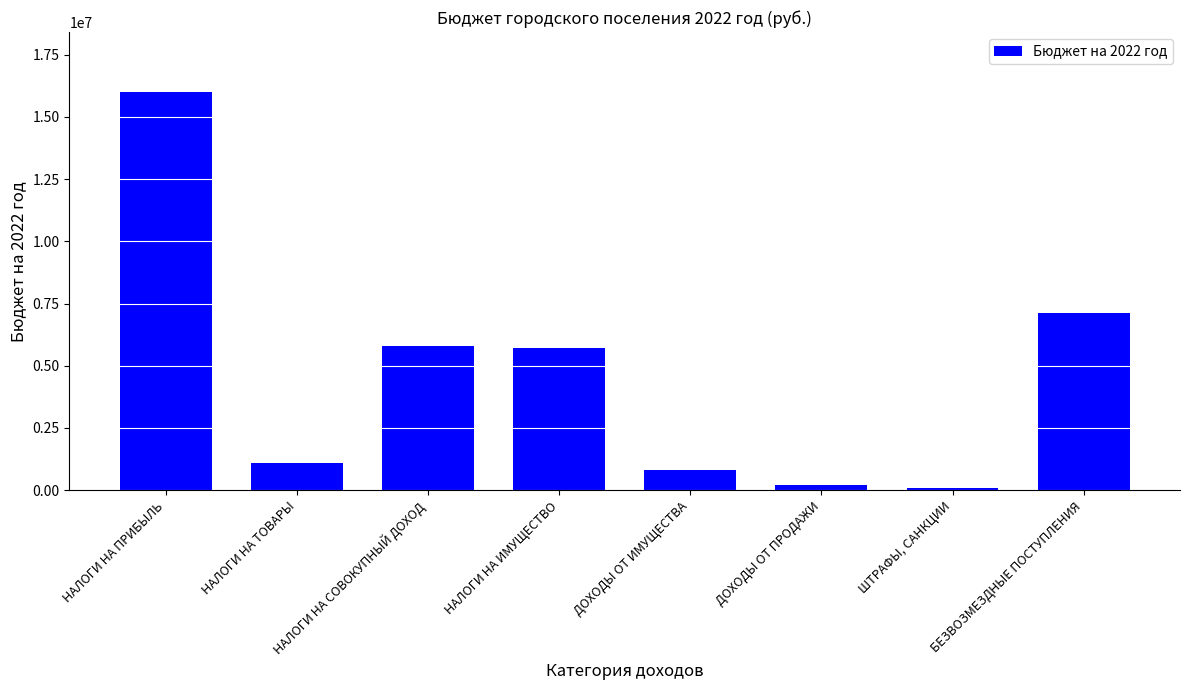

What is the difference between the maximum and minimum values?

15910000.0